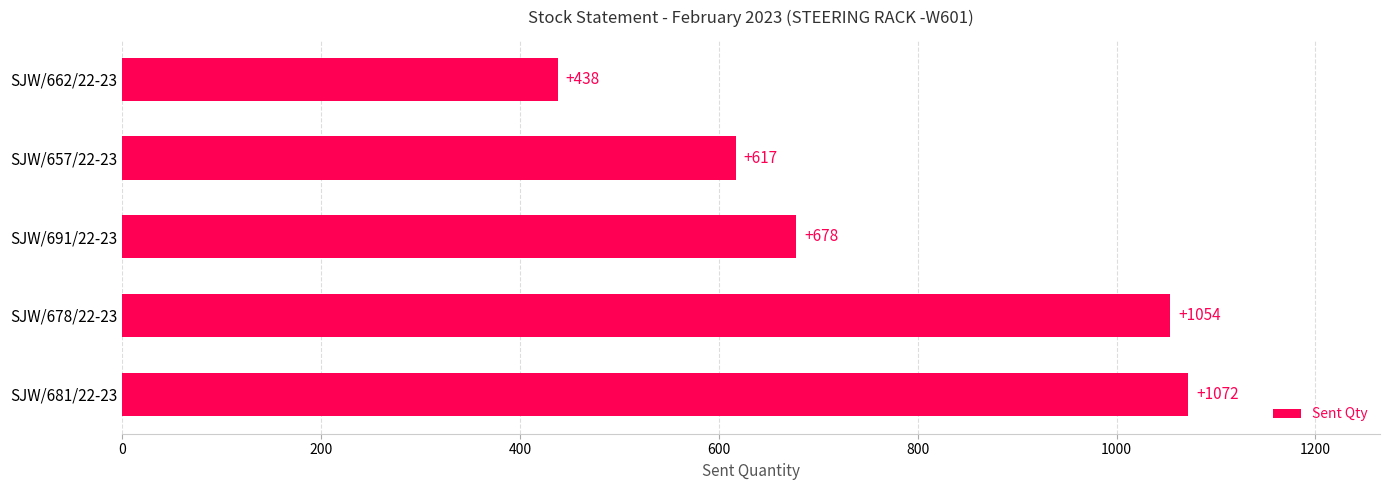

What is the difference between the second highest and second lowest values?

437